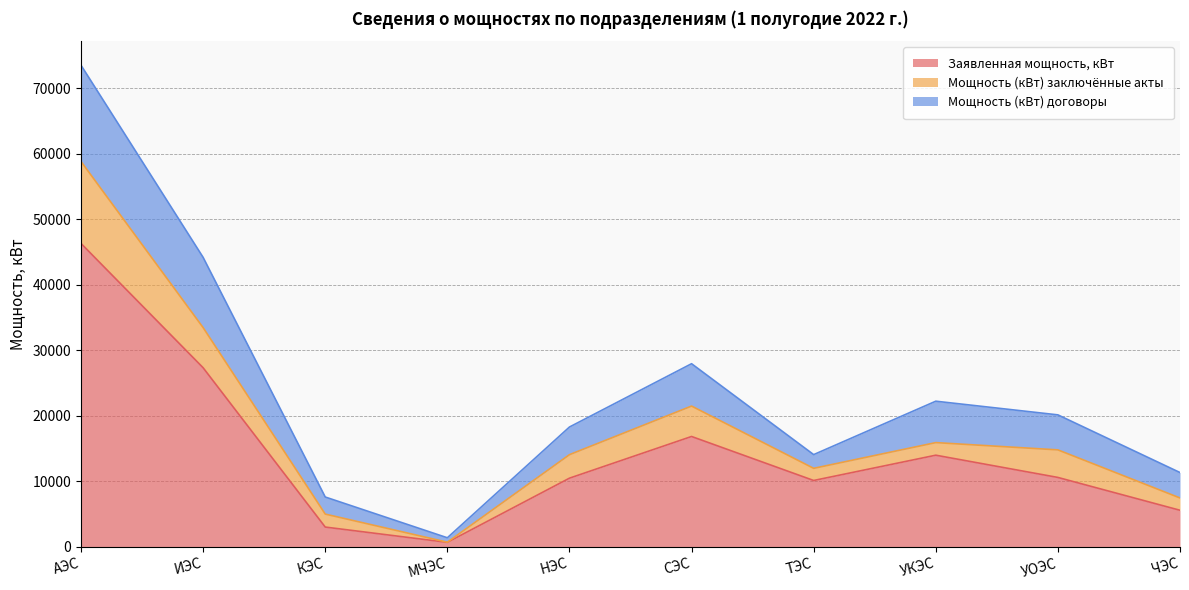

What is the average value of the Мощность (кВт) заключённые акты series?

3871.5